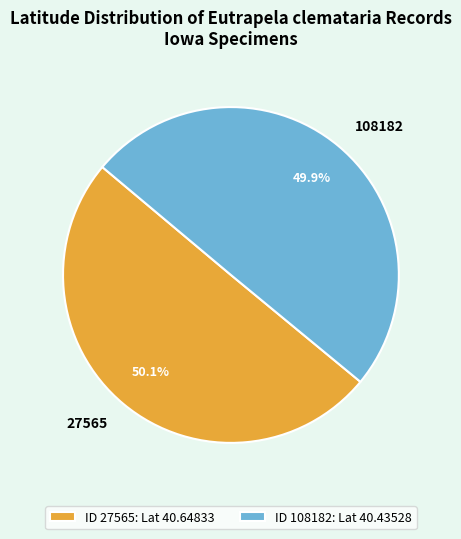

Does any single category account for the majority?

Yes